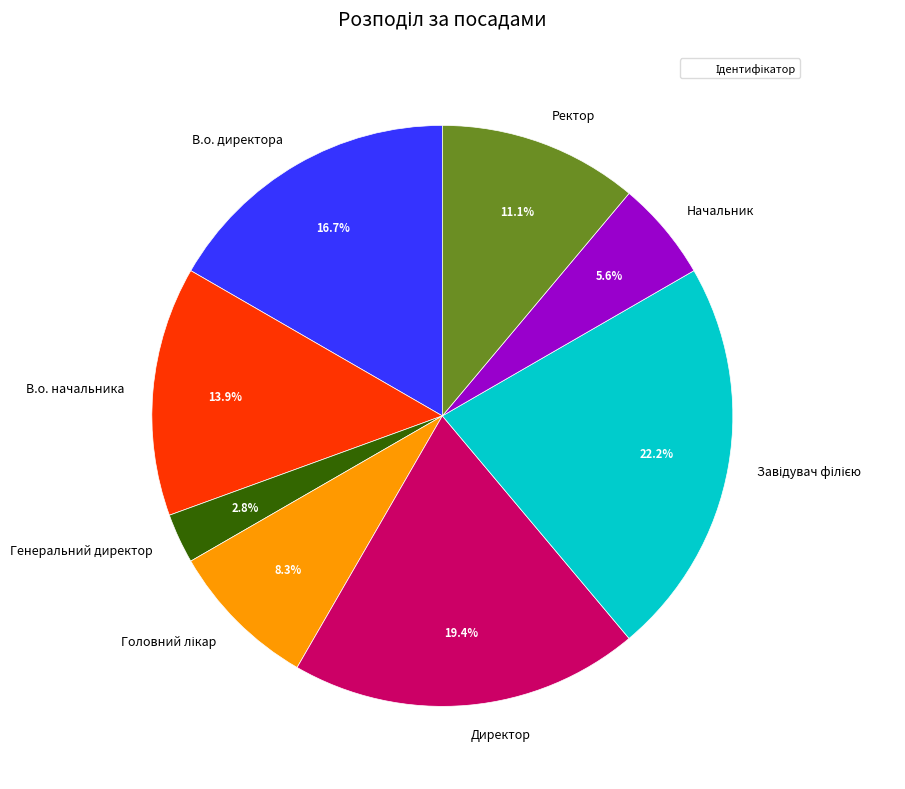

To the nearest percent, what portion does Начальник represent?

6%